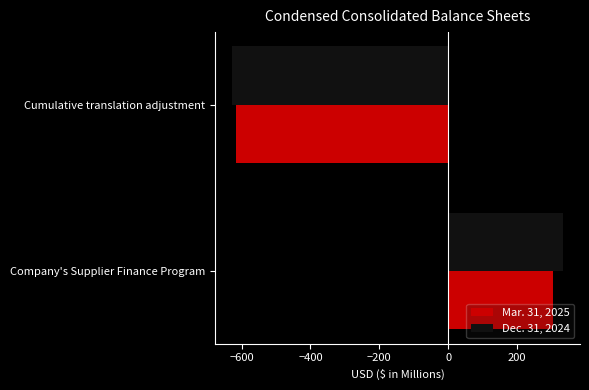

What is the difference between the maximum and minimum values in the Mar. 31, 2025 series?

923